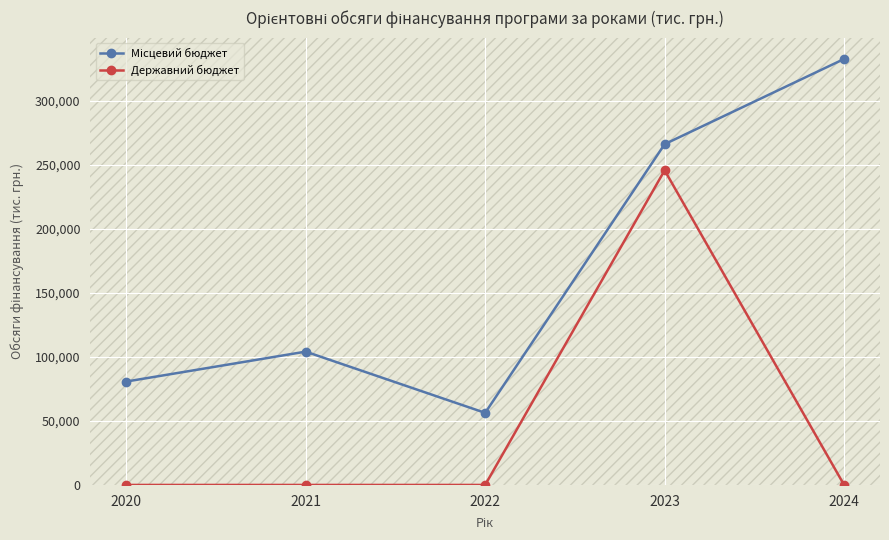

Between 2023 and 2024, which series saw the biggest shift?

Державний бюджет